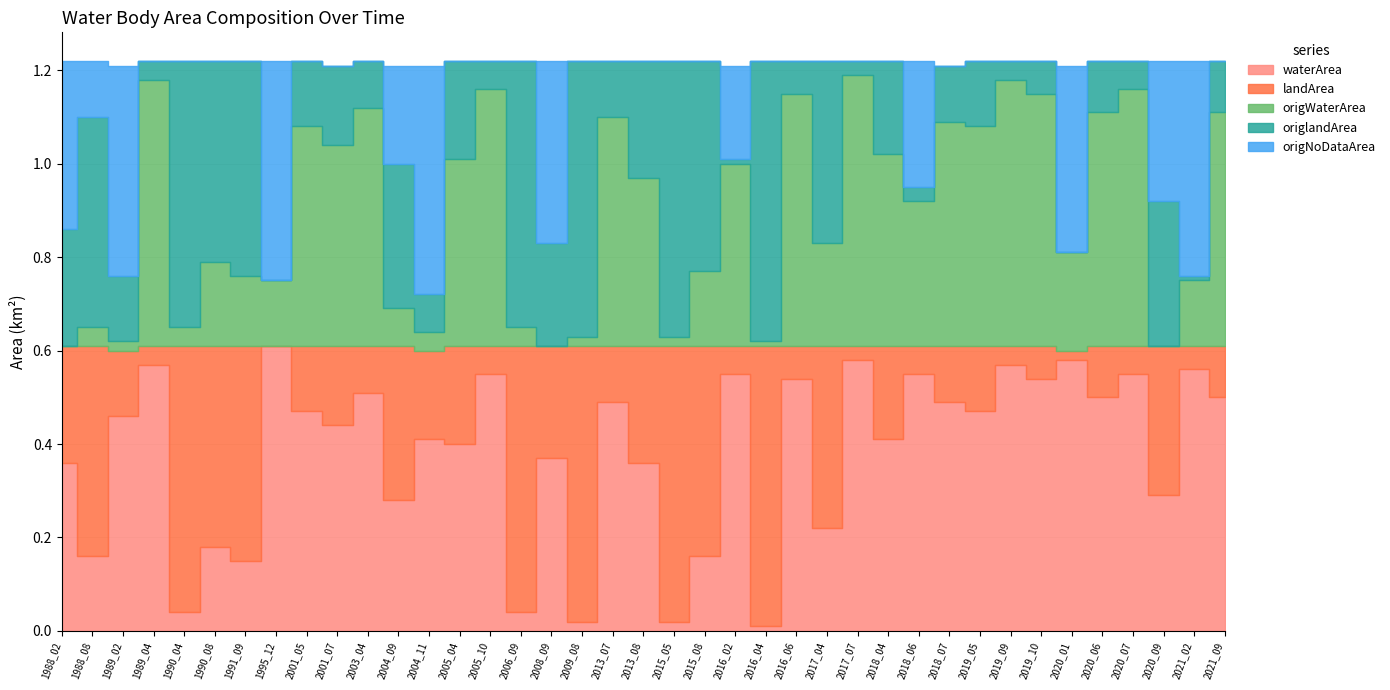

List the series in order of their peak value, highest first.

waterArea, landArea, origlandArea, origWaterArea, origNoDataArea